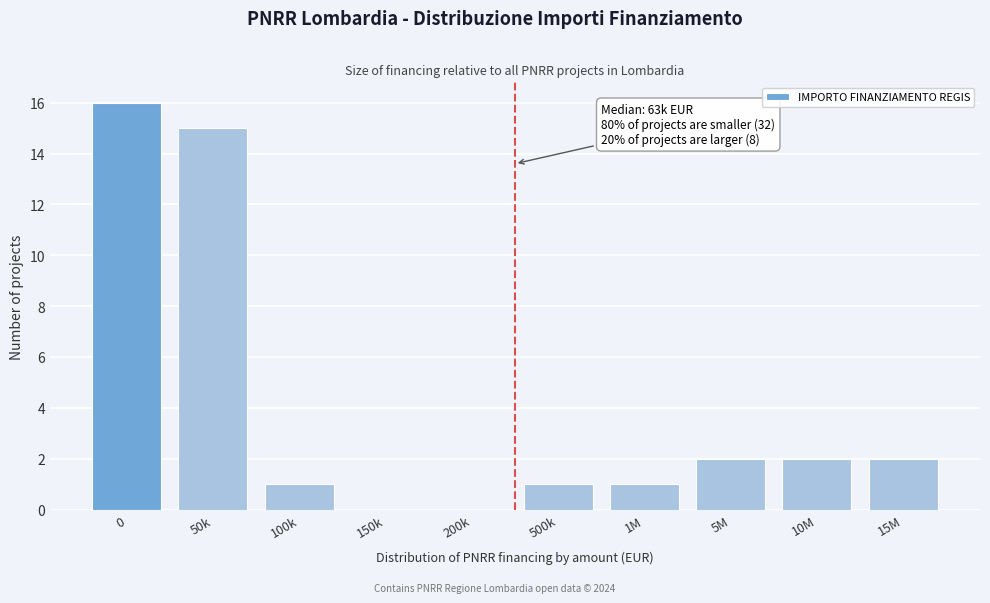

Which has a higher value, 1M or 150k?

1M